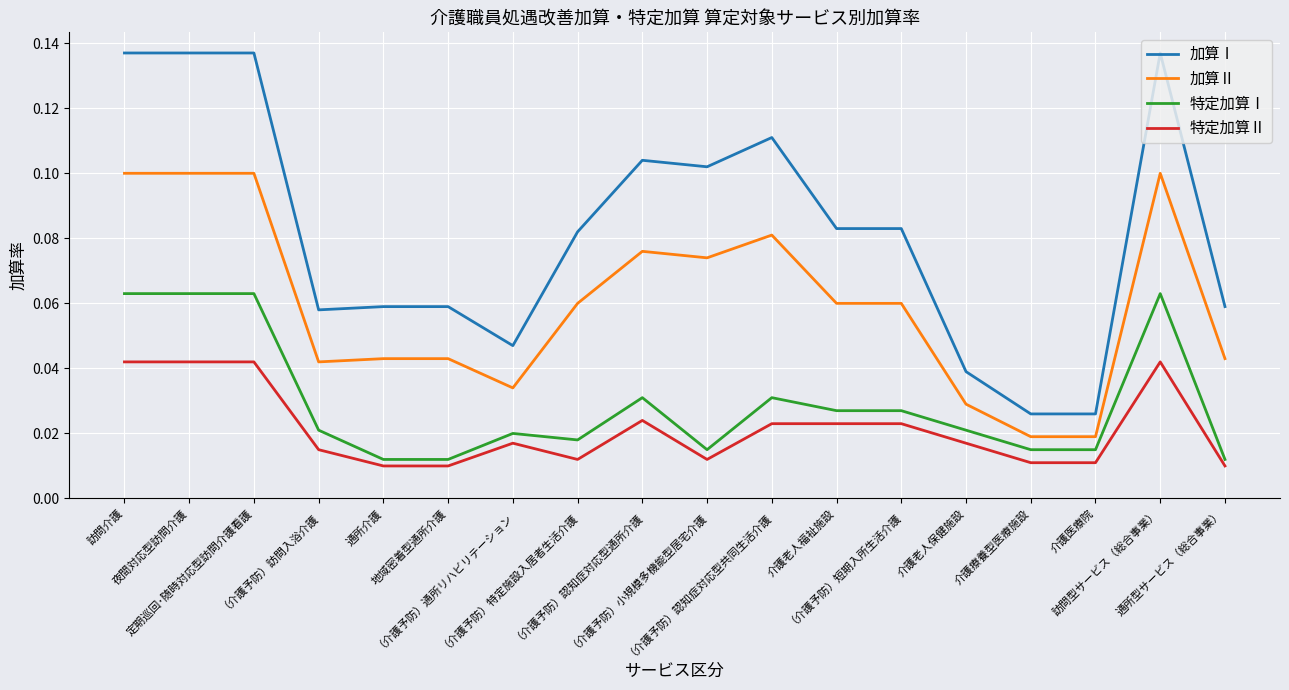

Which series has the largest total across all categories?

加算Ⅰ